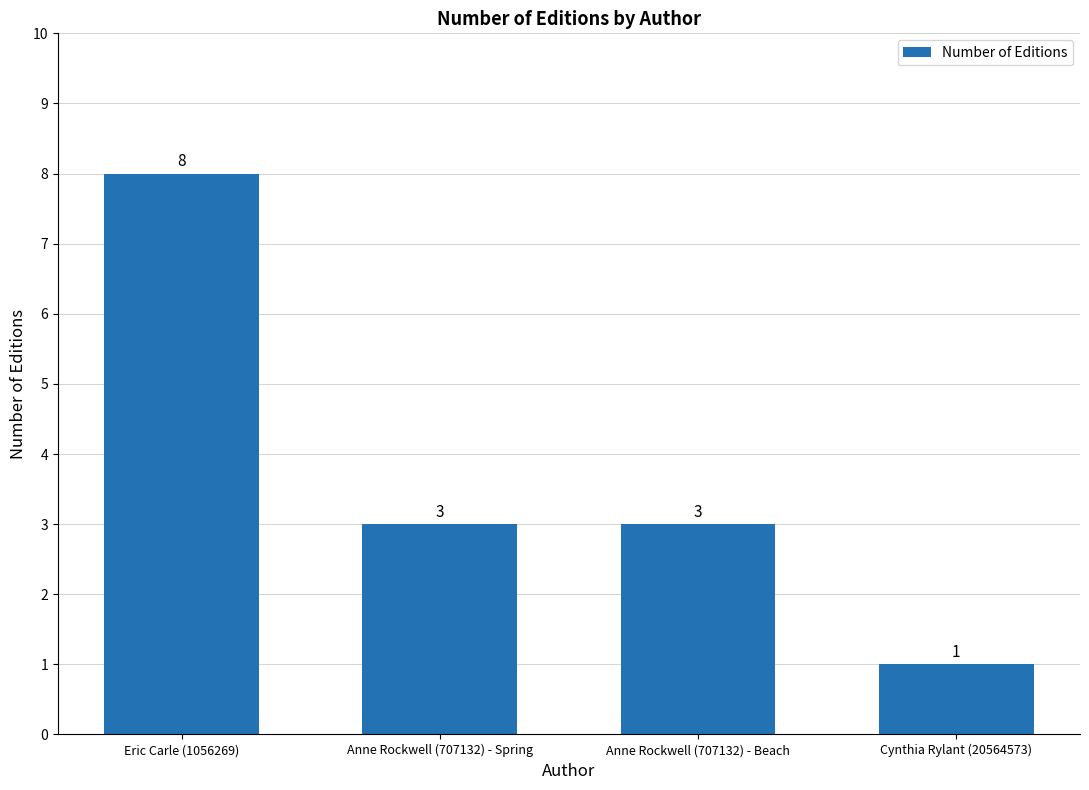

Reading left to right, list all the values displayed in this chart.

Eric Carle (1056269)=8	Anne Rockwell (707132) - Spring=3	Anne Rockwell (707132) - Beach=3	Cynthia Rylant (20564573)=1